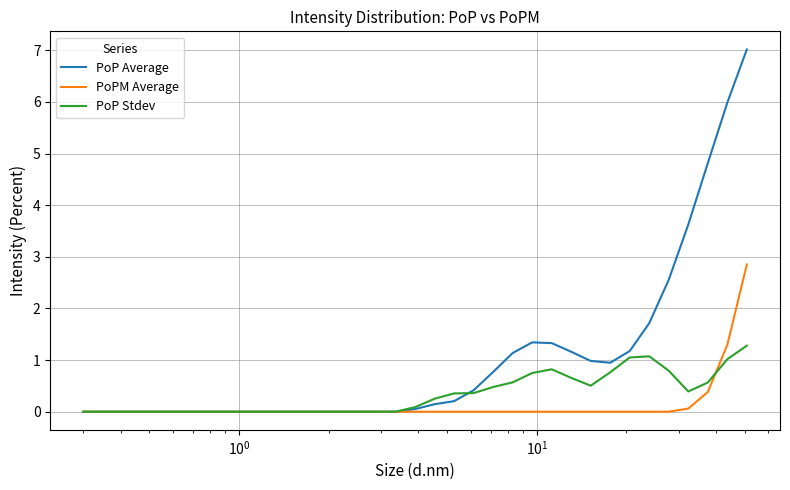

Which series has the largest total across all categories?

PoP Average